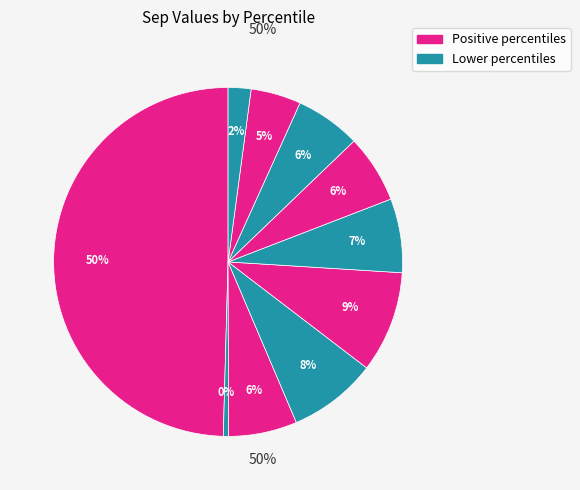

How many slices are in this pie chart?

10